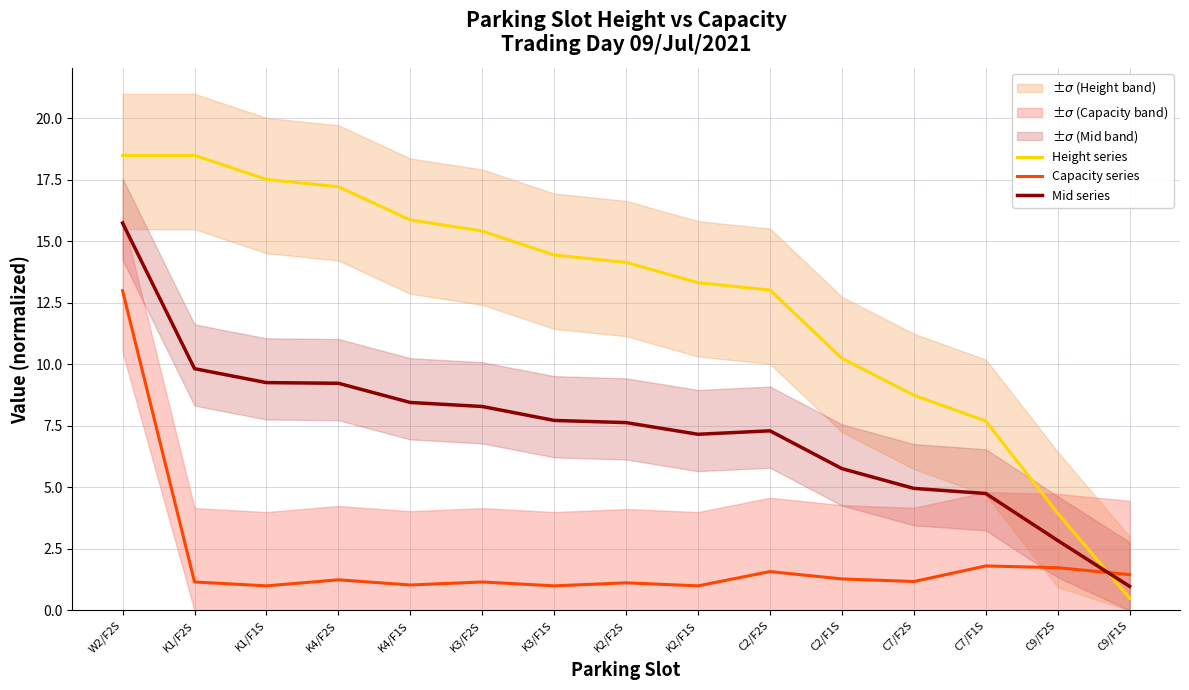

Reading left to right, transcribe all the data shown in this chart.

Height series: 18.5	18.5	17.5	17.2	15.9	15.4	14.5	14.2	13.3	13.0	10.3	8.8	7.7	3.9	0.5
Capacity series: 13.0	1.2	1.0	1.2	1.0	1.2	1.0	1.1	1.0	1.6	1.3	1.2	1.8	1.7	1.5
Mid series: 15.8	9.8	9.3	9.2	8.5	8.3	7.7	7.6	7.2	7.3	5.8	5.0	4.8	2.8	1.0